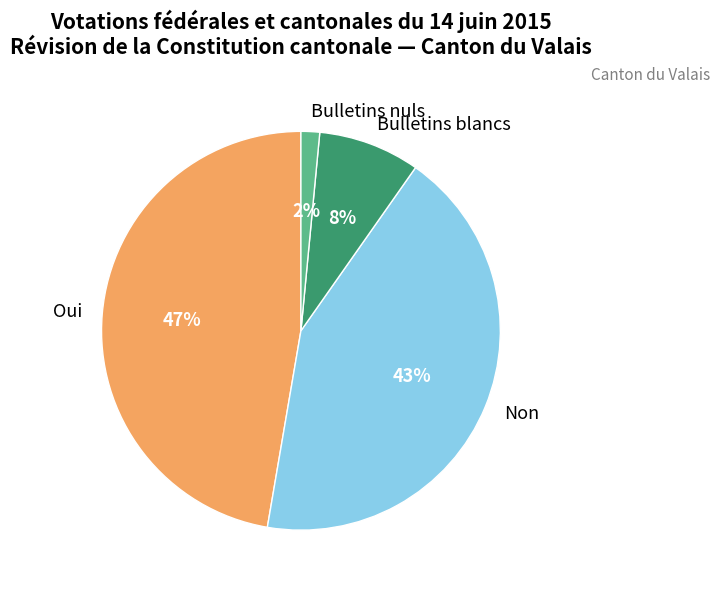

Between Bulletins blancs and Bulletins nuls, which is larger?

Bulletins blancs